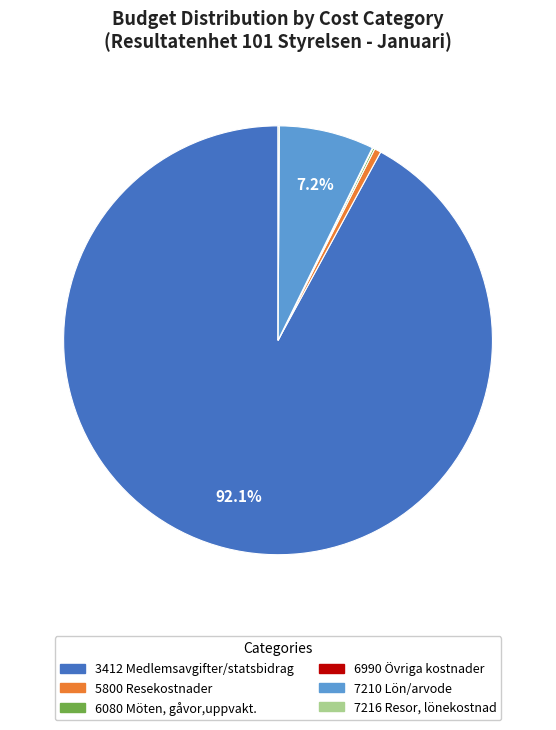

To the nearest percent, what portion does 7210 Lön/arvode represent?

7%